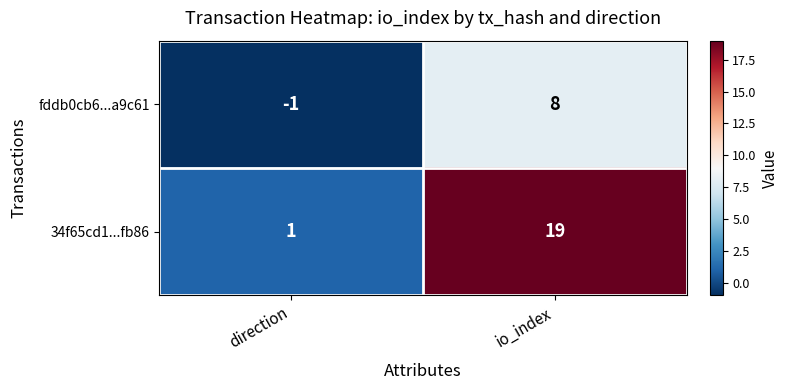

Where is 34f65cd1...fb86 nearest to the value 10?

direction